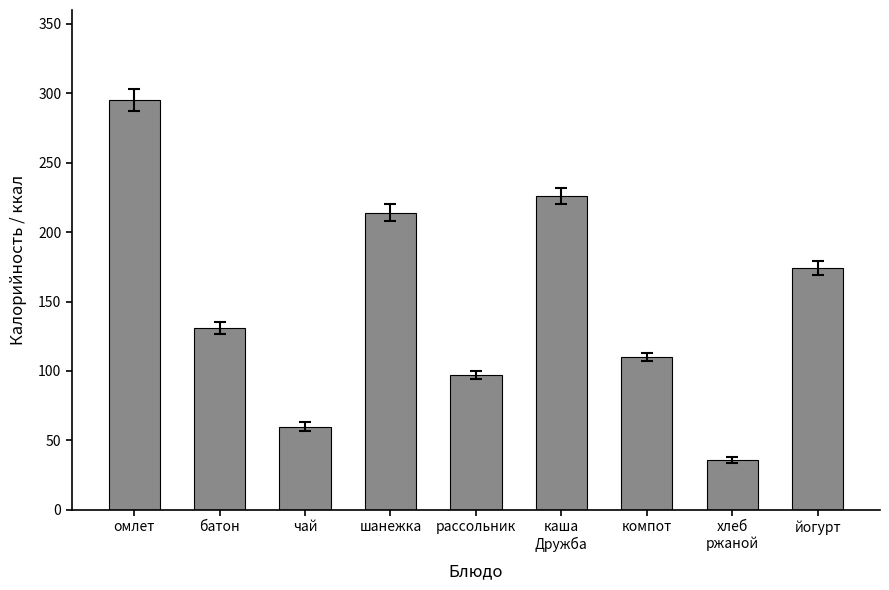

What is the value of the 6th bar from the left?

226